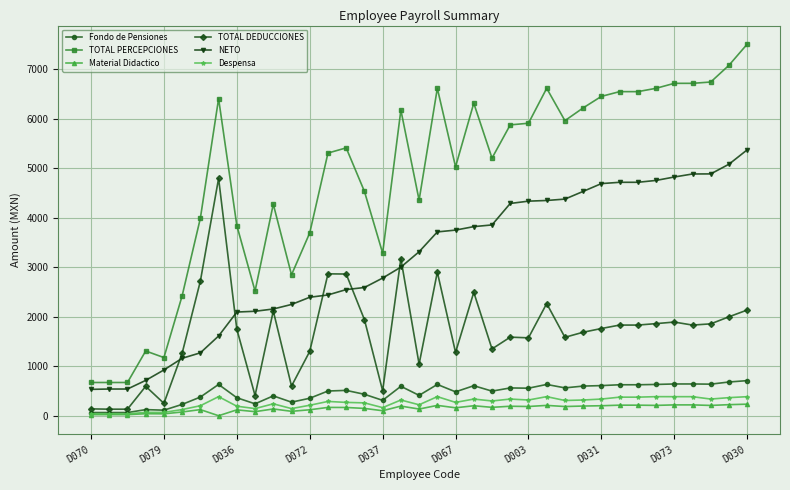

What is the average value of the Despensa series?

262.2